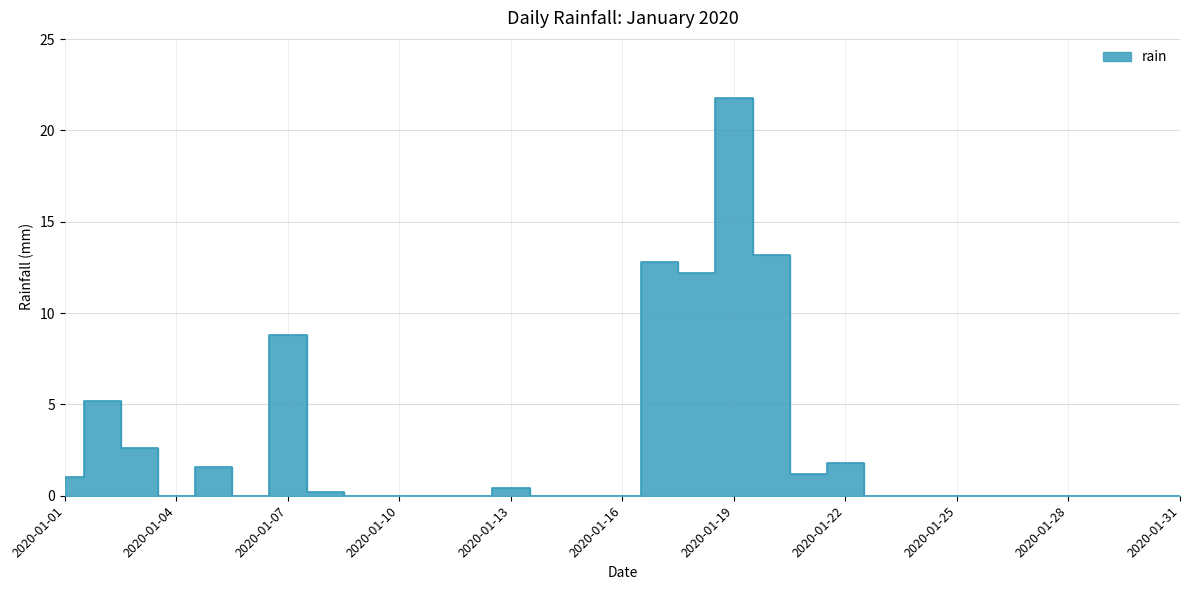

Reading left to right, list all the values displayed in this chart.

2020-01-01=1.0	2020-01-02=5.2	2020-01-03=2.6	2020-01-04=0.0	2020-01-05=1.6	2020-01-06=0.0	2020-01-07=8.8	2020-01-08=0.2	2020-01-09=0.0	2020-01-10=0.0	2020-01-11=0.0	2020-01-12=0.0	2020-01-13=0.4	2020-01-14=0.0	2020-01-15=0.0	2020-01-16=0.0	2020-01-17=12.8	2020-01-18=12.2	2020-01-19=21.8	2020-01-20=13.2	2020-01-21=1.2	2020-01-22=1.8	2020-01-23=0.0	2020-01-24=0.0	2020-01-25=0.0	2020-01-26=0.0	2020-01-27=0.0	2020-01-28=0.0	2020-01-29=0.0	2020-01-30=0.0	2020-01-31=0.0